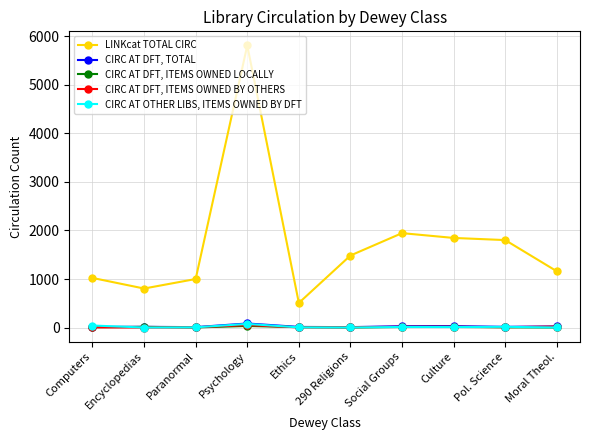

True or false: LINKcat TOTAL CIRC has more than 1 interior local peaks.

True